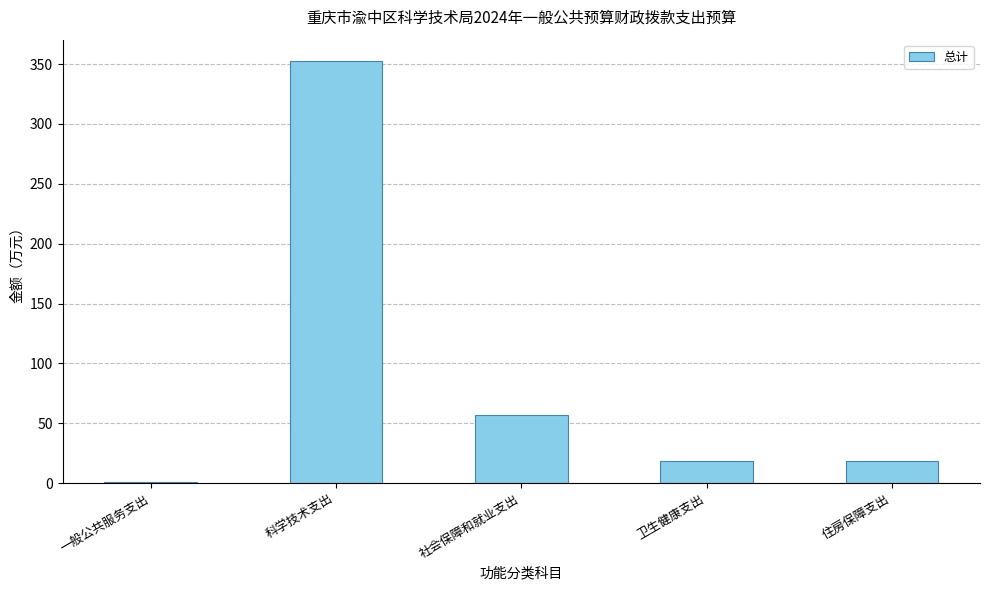

What is the sum of all values?

447.0